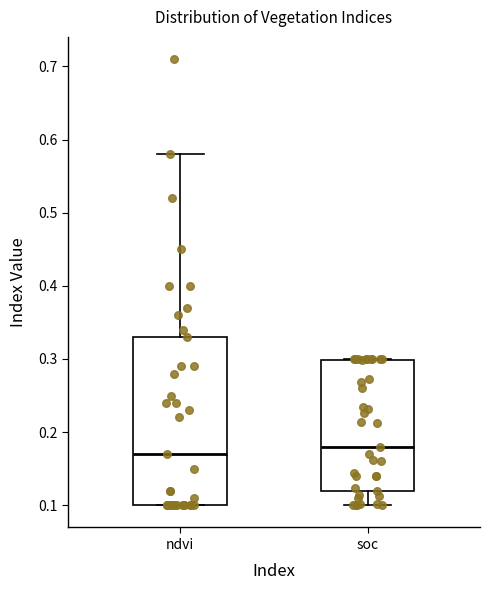

Reading left to right, transcribe this box plot: for each box, give where its median line is, the range the box spans, and where its two whiskers end, as read against the y-axis. The values are not printed on the chart, so give them approximately, as read against the axis.

ndvi: median 0.17, box 0.10 to 0.33, whiskers 0.10 to 0.58
soc: median 0.18, box 0.12 to 0.30, whiskers 0.10 to 0.30